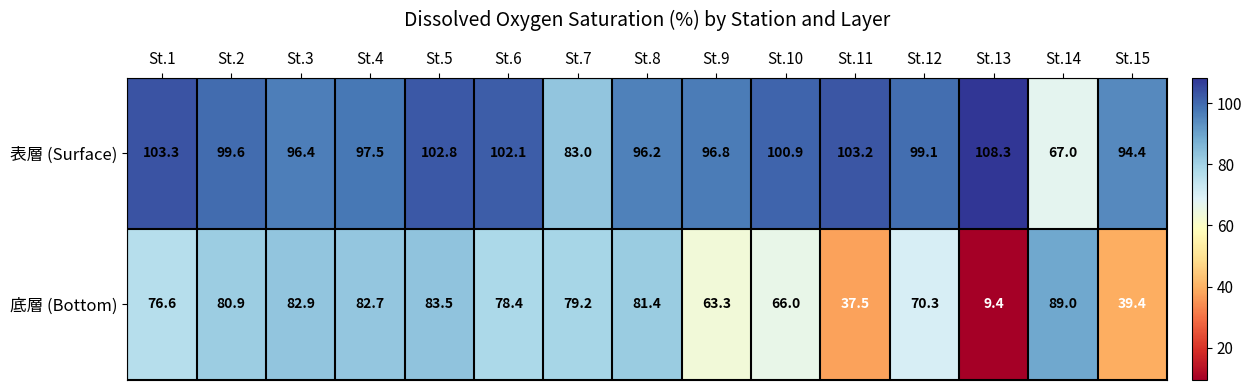

At how many categories does at least one series exceed 10?

15